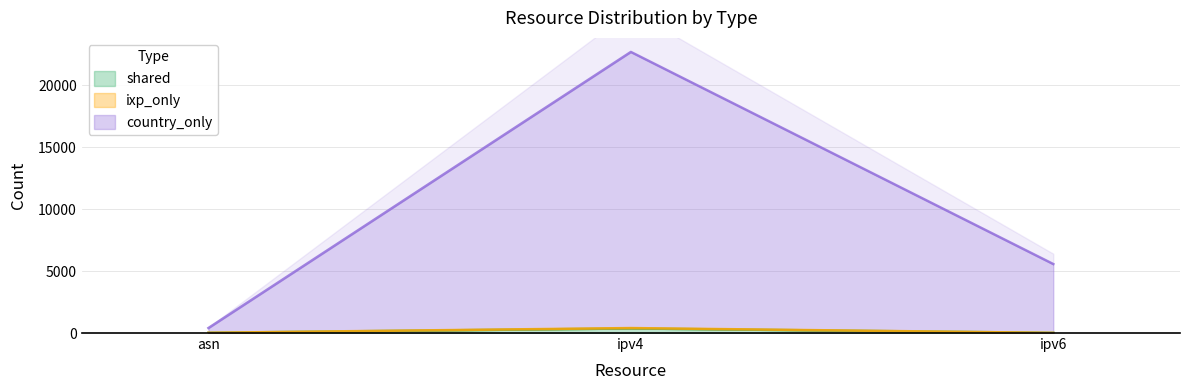

Which series has the largest range (max minus min)?

country_only